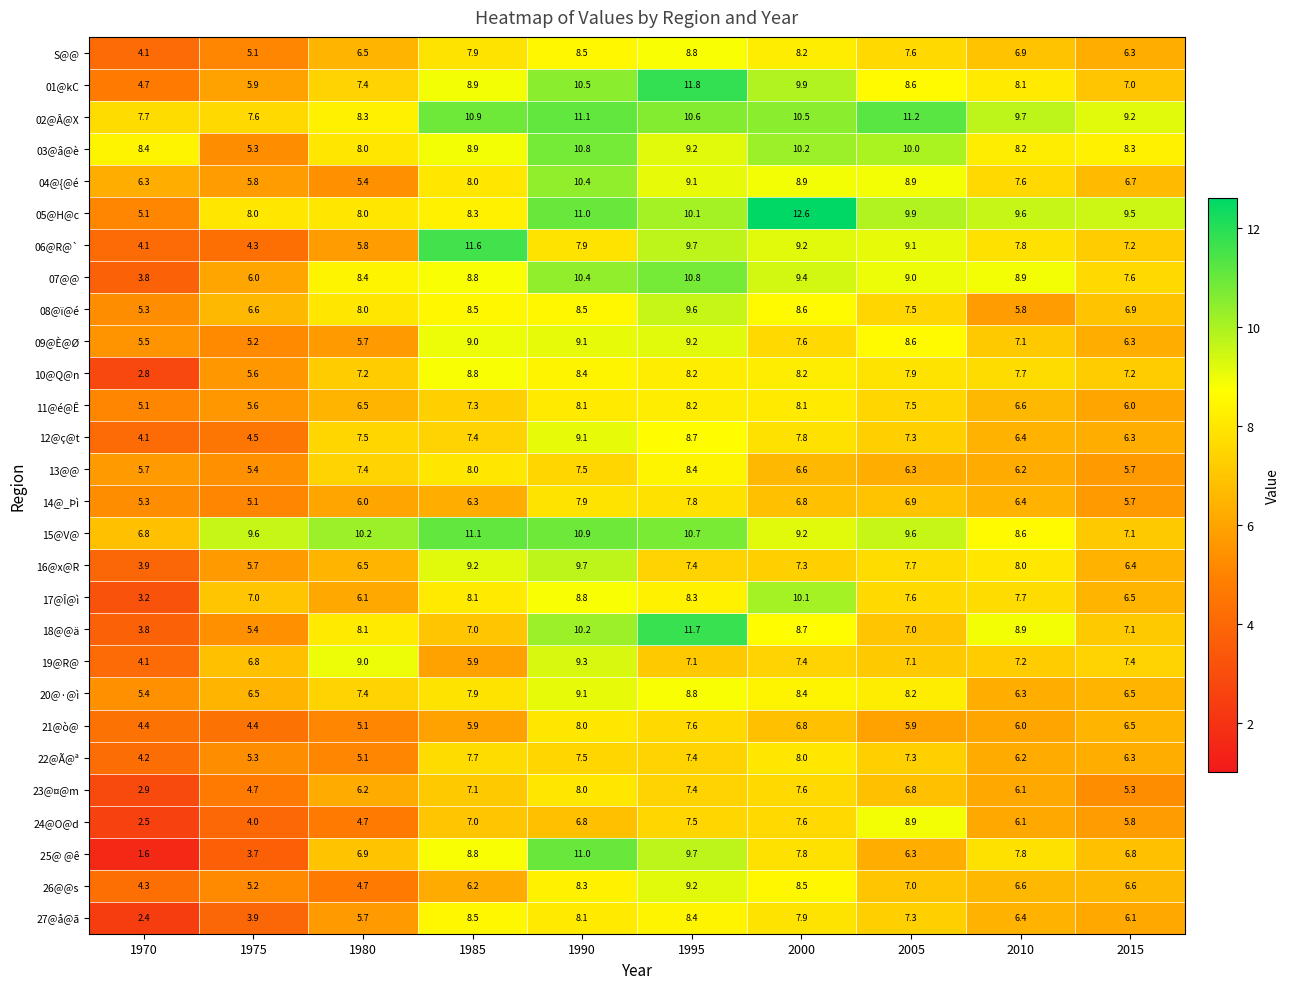

List the labels in order of 01@kC value, smallest first.

1970, 1975, 2015, 1980, 2010, 2005, 1985, 2000, 1990, 1995